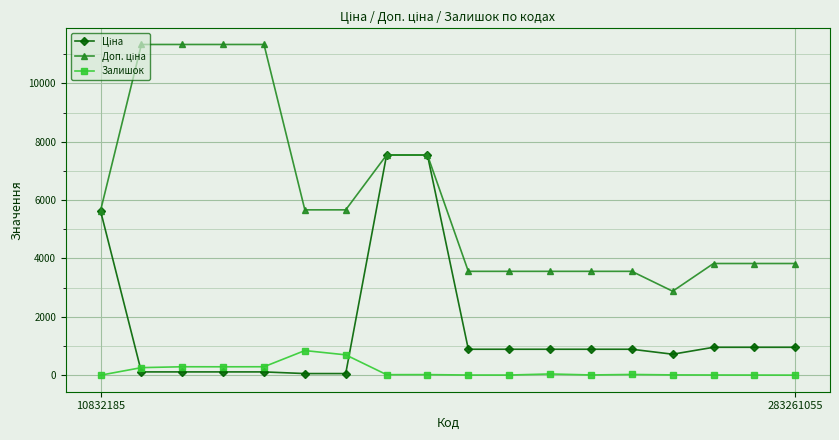

What is the average value of the Залишок series?

157.4